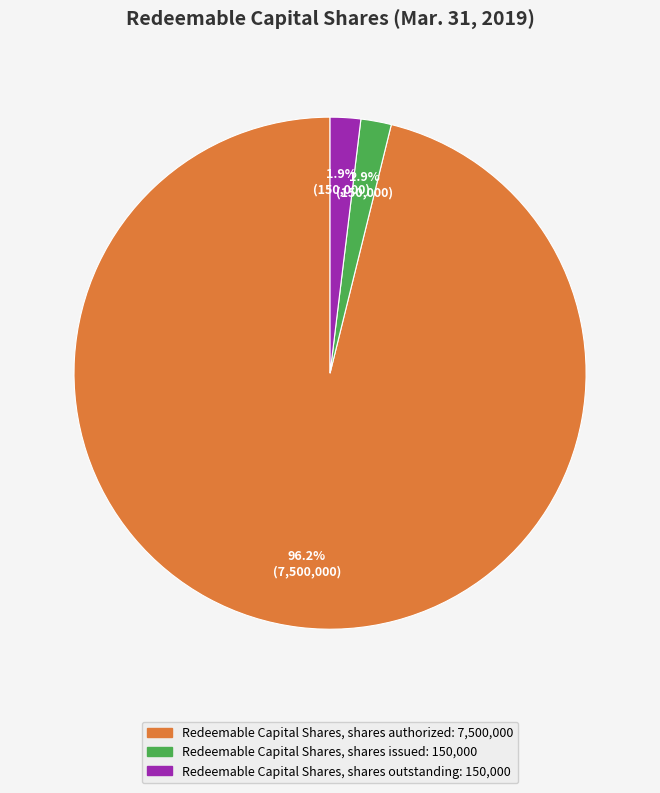

The Redeemable Capital Shares, shares authorized slice represents 96% of the pie. True or false?

True